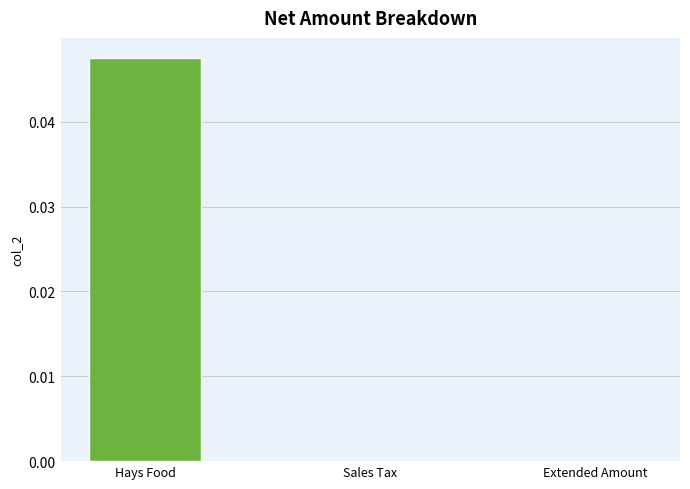

True or false: the data shows 0.0 at Hays Food.

True